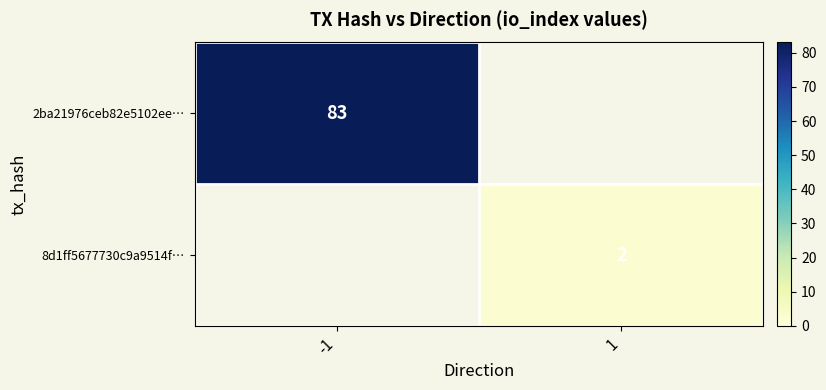

How many data points does each series have?

2